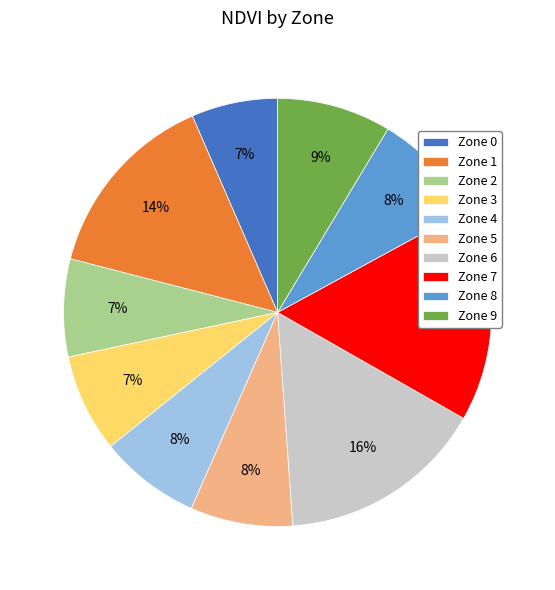

Does any single category account for the majority?

No